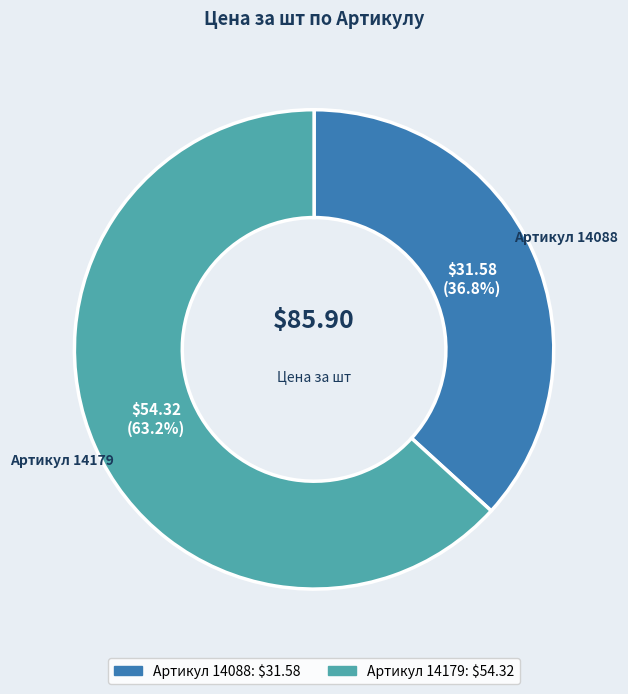

Between Артикул 14179 and Артикул 14088, which is larger?

Артикул 14179